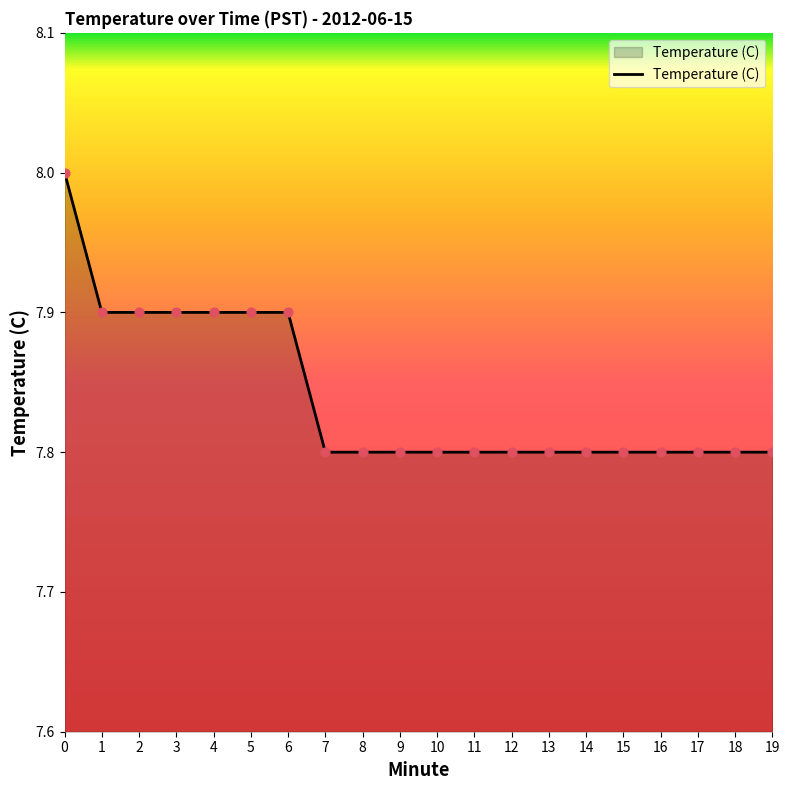

What is the change in value from 2 to 10?

-0.1